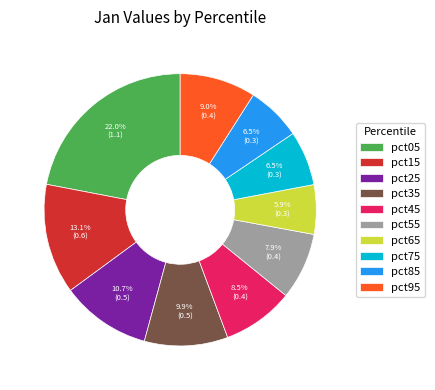

True or false: pct75 accounts for 1% of the total.

False